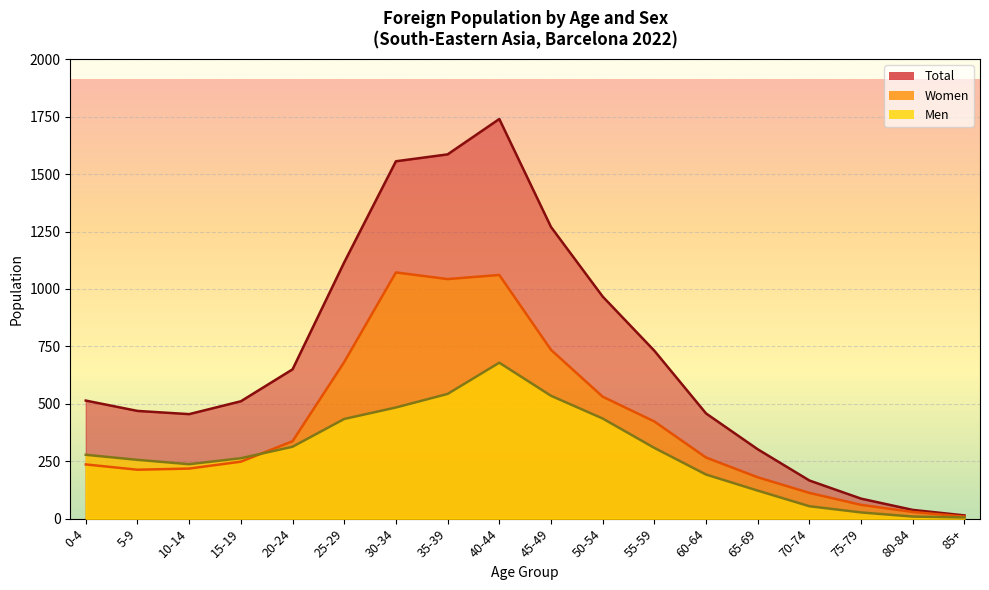

True or false: Women has a value of 1072 at 30-34.

True